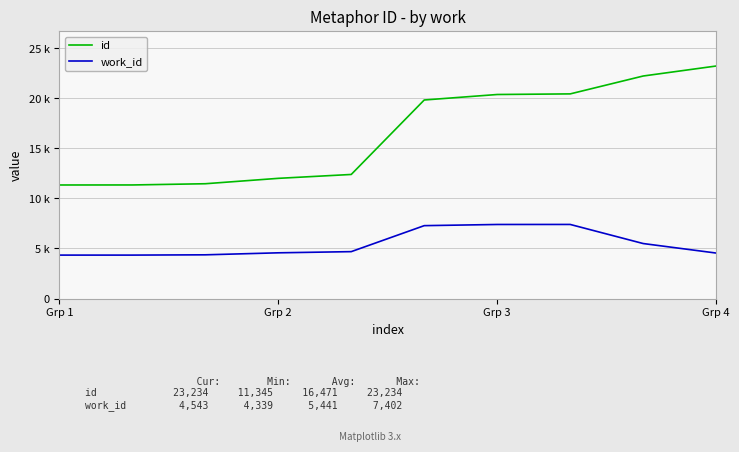

List the series in order of their overall mean, lowest first.

work_id, id